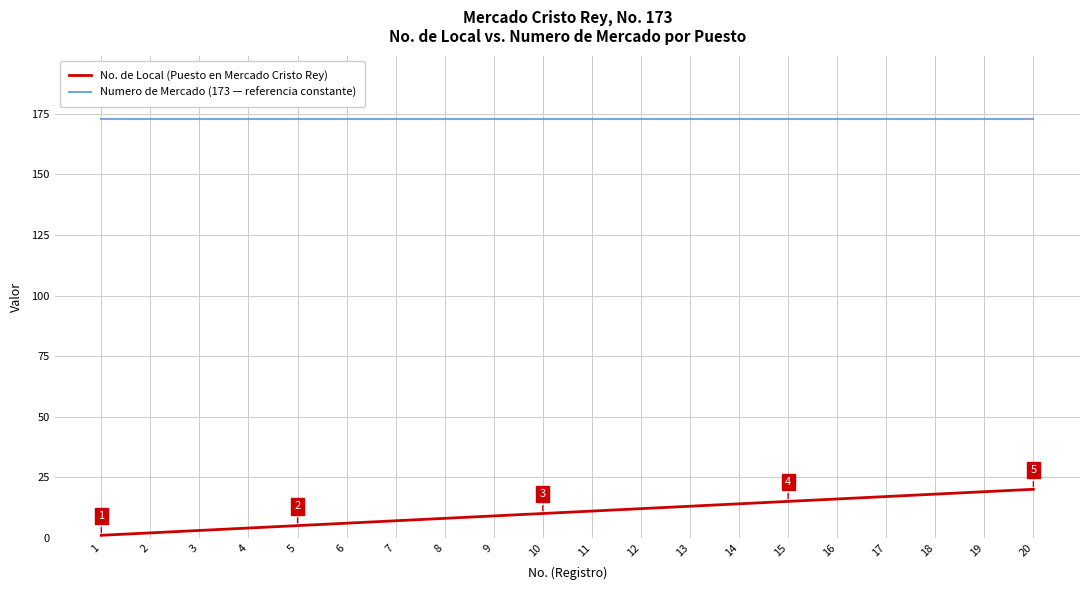

Is the value of No. de Local (Puesto en Mercado Cristo Rey) at 5 greater than the value of Numero de Mercado (173 — referencia constante) at 14?

No